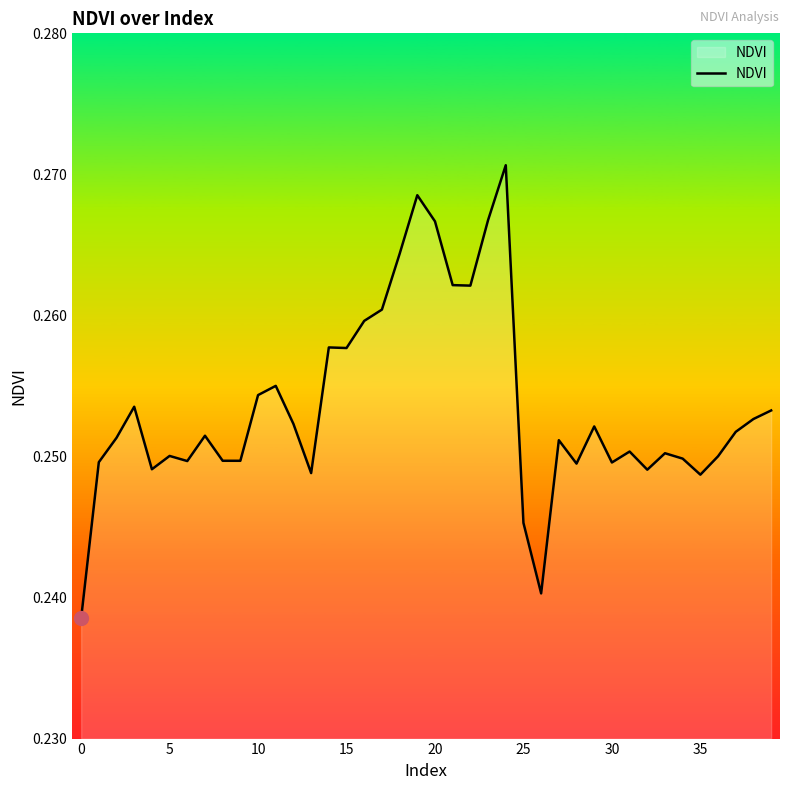

Reading left to right, extract all data points from this chart.

0.2	0.2	0.3	0.3	0.2	0.3	0.2	0.3	0.2	0.2	0.3	0.3	0.3	0.2	0.3	0.3	0.3	0.3	0.3	0.3	0.3	0.3	0.3	0.3	0.3	0.2	0.2	0.3	0.2	0.3	0.2	0.3	0.2	0.3	0.2	0.2	0.3	0.3	0.3	0.3